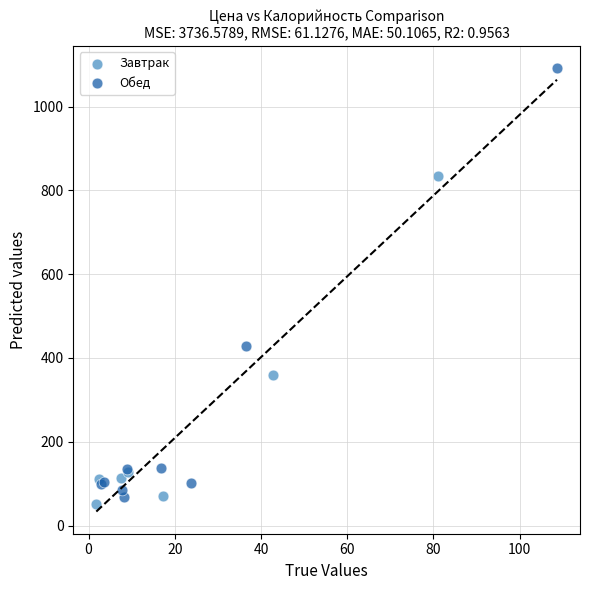

What are all the series names shown in the legend?

Завтрак, Обед